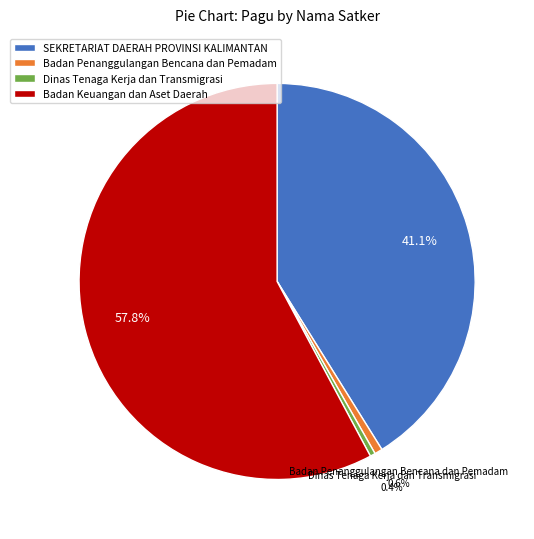

Which category accounts for the majority?

Badan Keuangan dan Aset Daerah